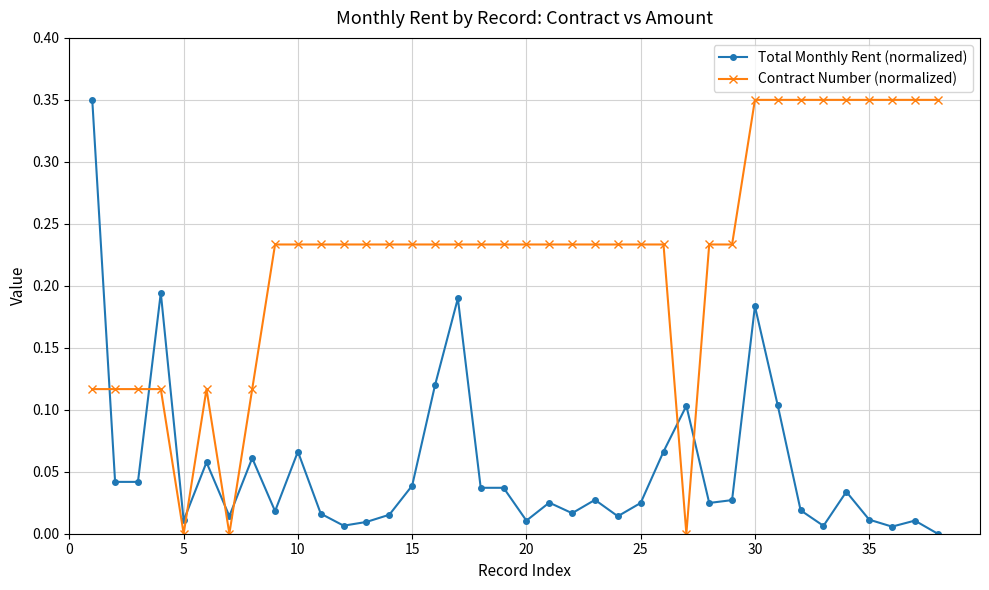

List the series in order of their overall mean, lowest first.

Total Monthly Rent (normalized), Contract Number (normalized)